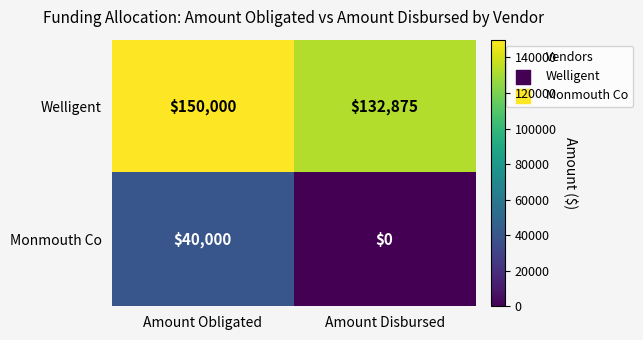

Count the number of data series in this chart.

2